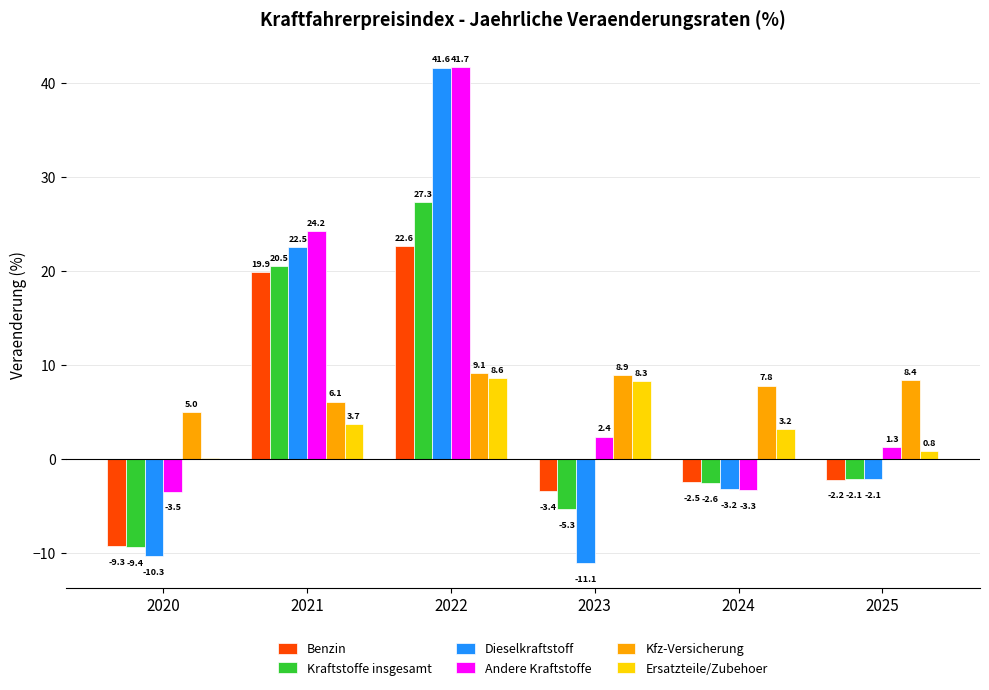

How many groups of bars are there?

6